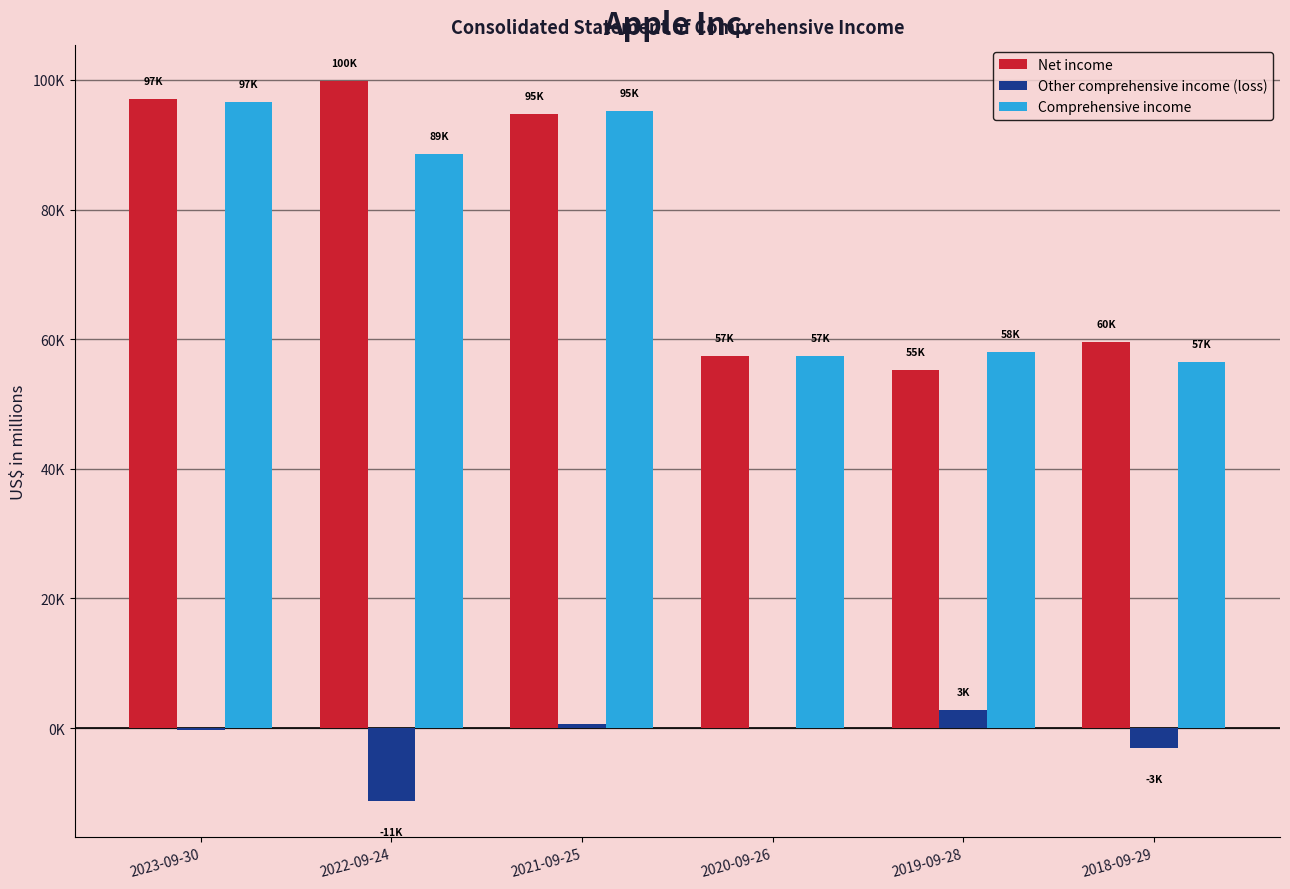

Are the bars horizontal?

No